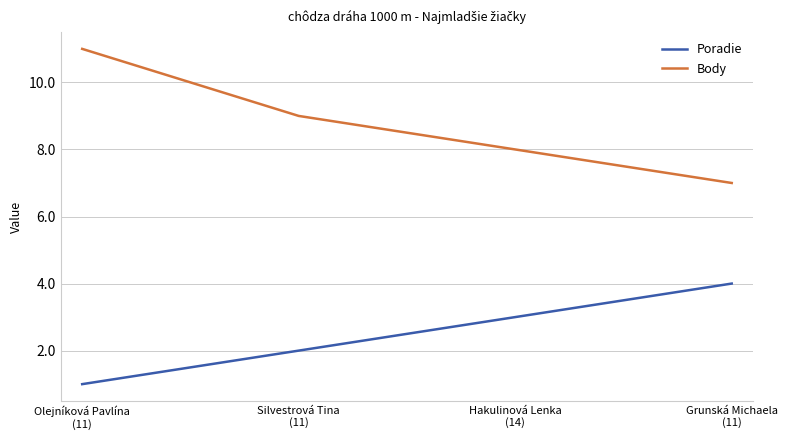

True or false: Poradie has a value of 2 at Silvestrová Tina
(11).

True